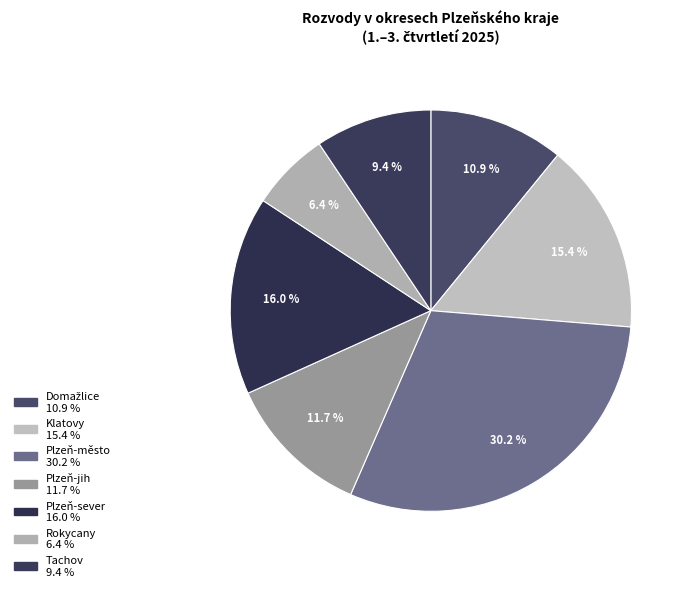

Which category has the smallest portion of the pie?

Rokycany